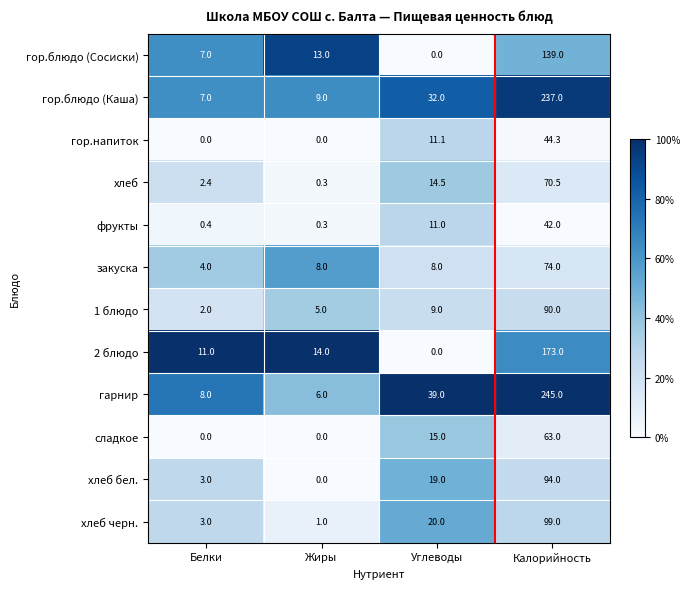

What is the sum of all 2 блюдо values?

198.0